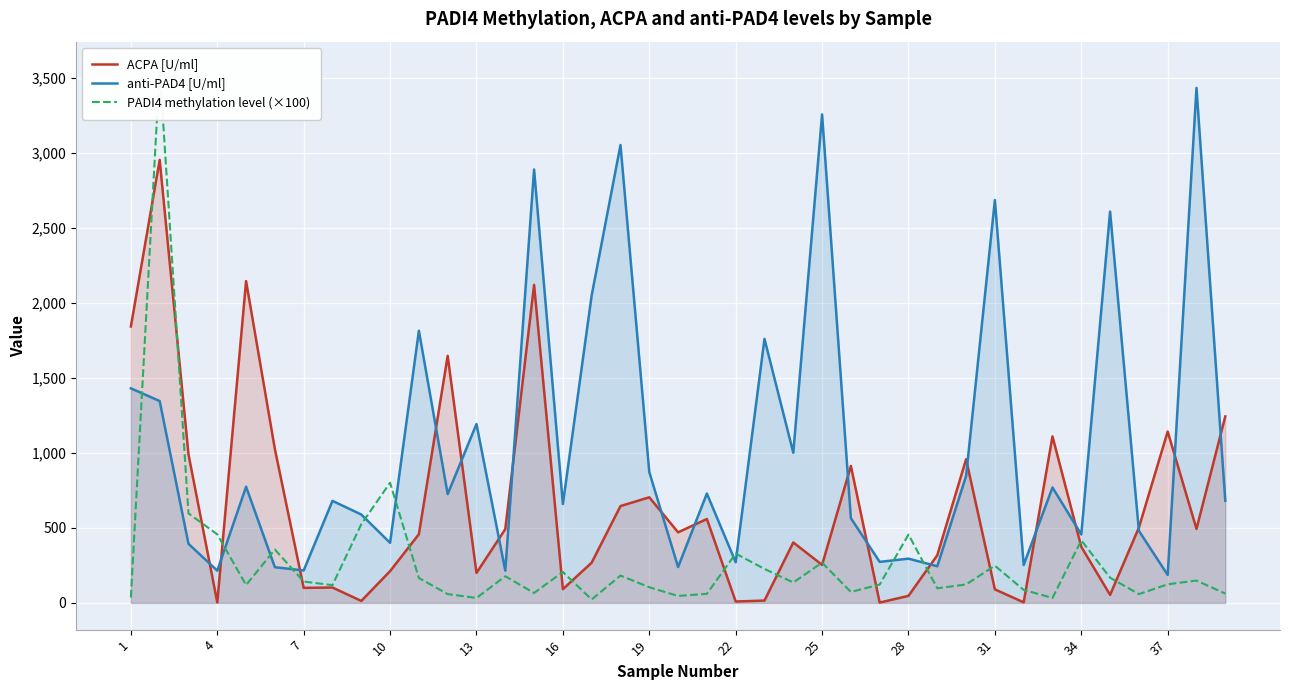

What is the maximum value for ACPA [U/ml]?

2955.1